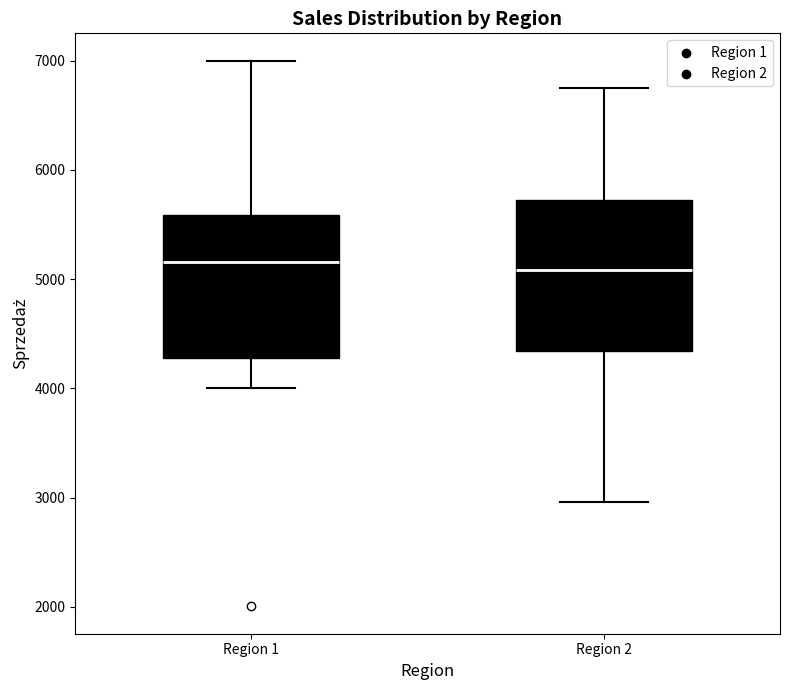

Where is the upper edge of the box for Region 1 on the y-axis? The values are not printed on the chart, so give them approximately, as read against the axis.

5600